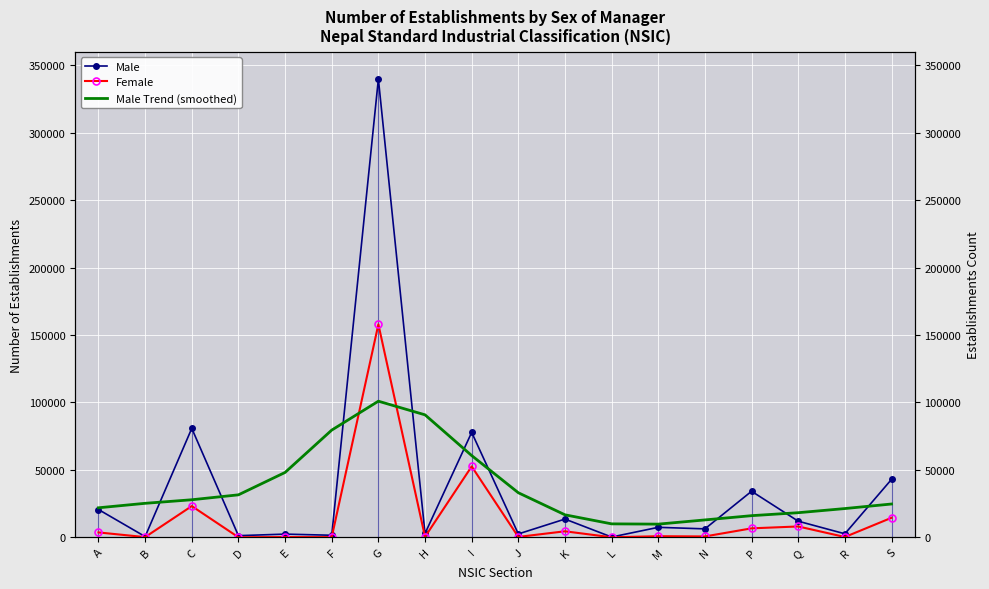

At how many categories does at least one series exceed 138156?

1